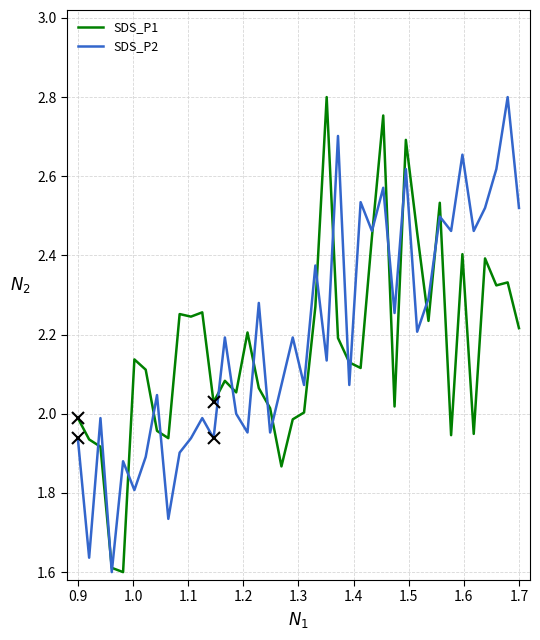

Which series has the largest total across all categories?

SDS_P2